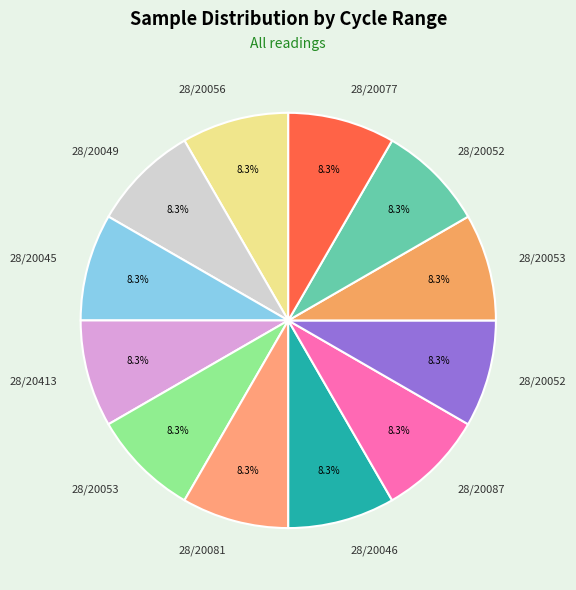

Count the number of slices in the pie.

12